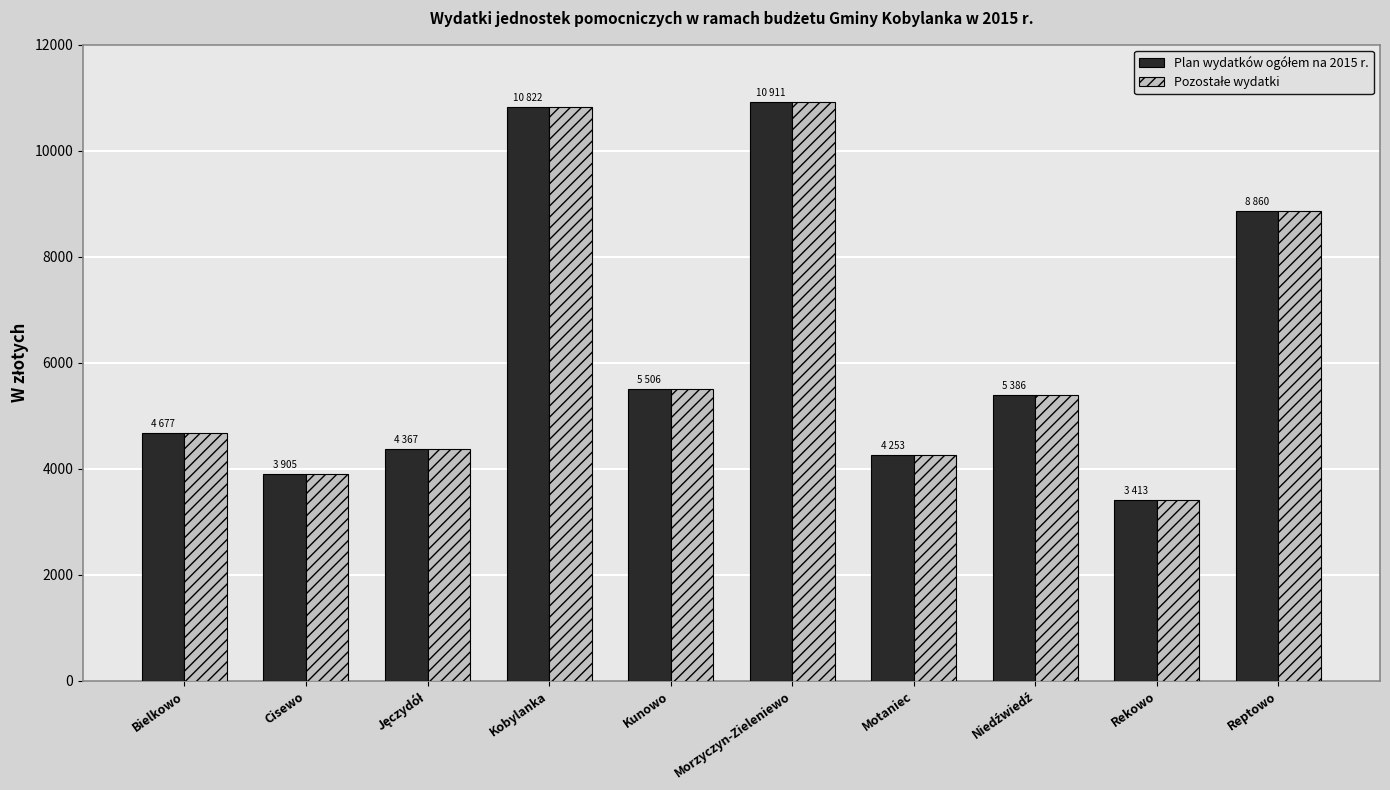

Are the bars grouped side by side (vs. stacked)?

Yes